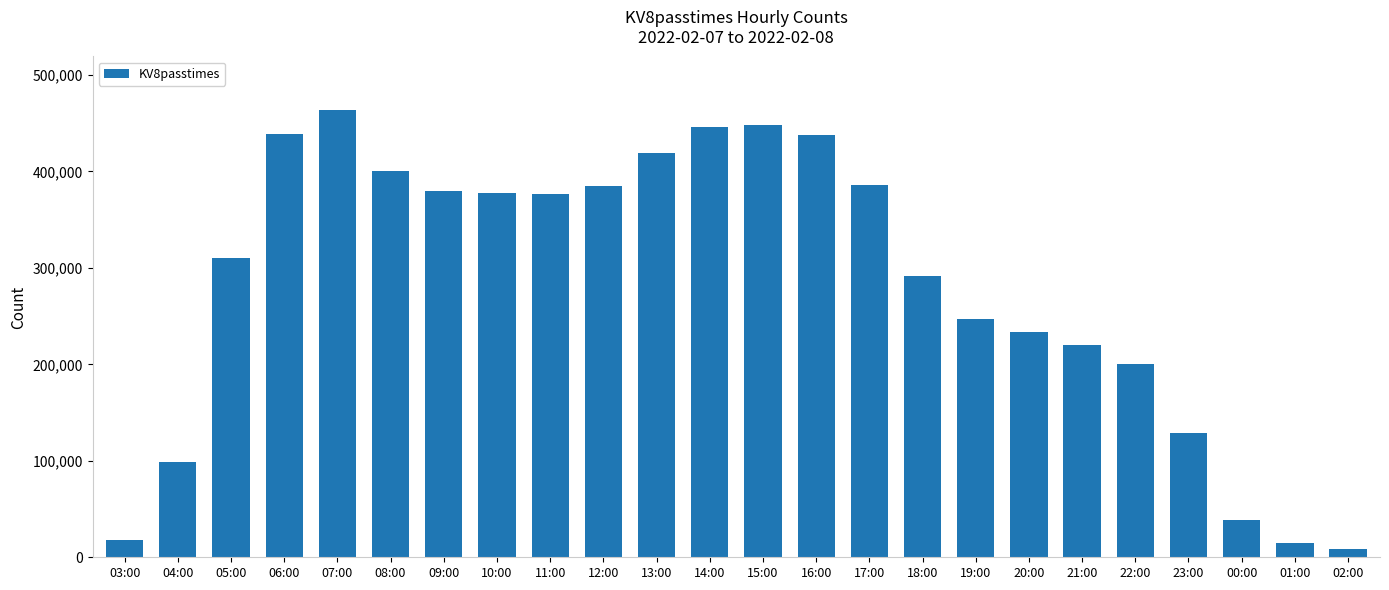

What is the label of the 19th bar from the right?

08:00